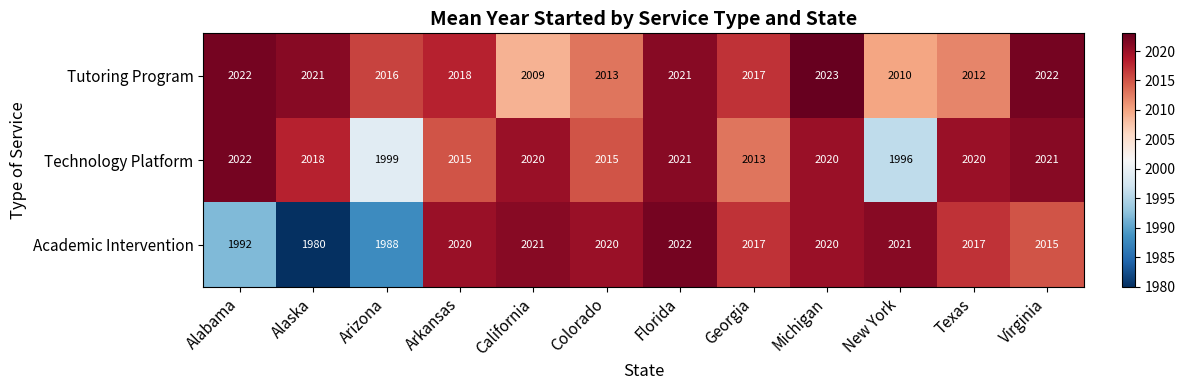

What is the minimum value shown in the chart?

1980